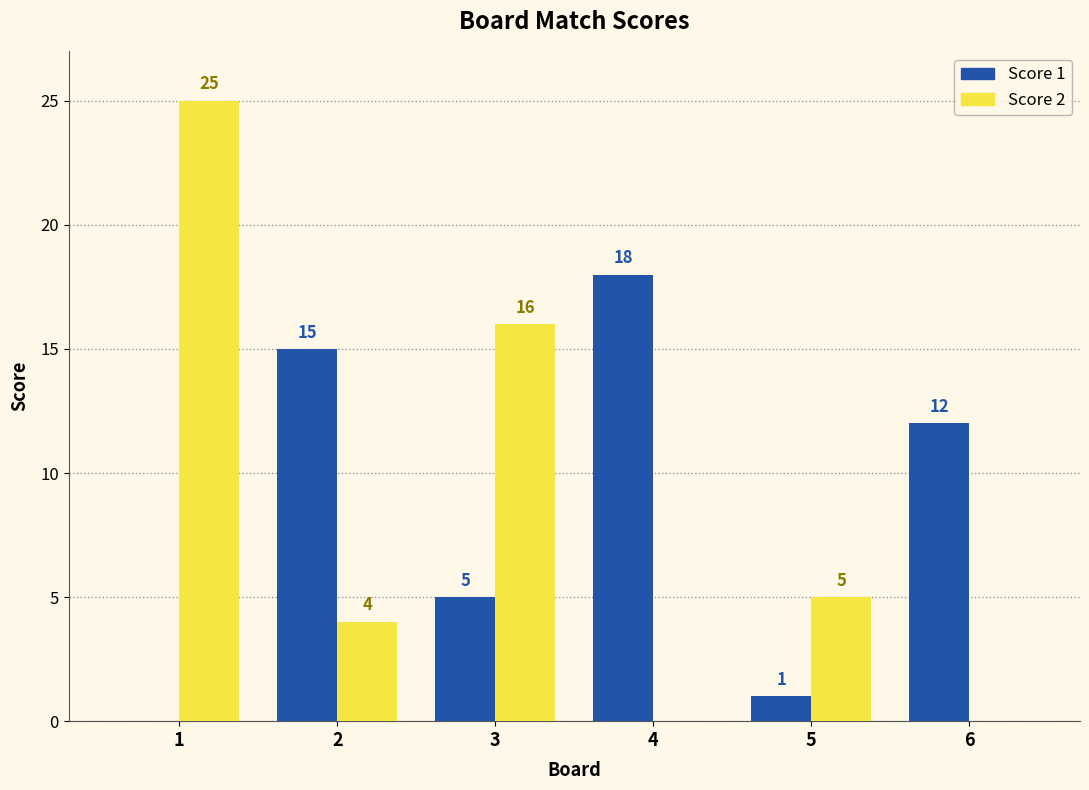

What is the maximum value shown in the chart?

25